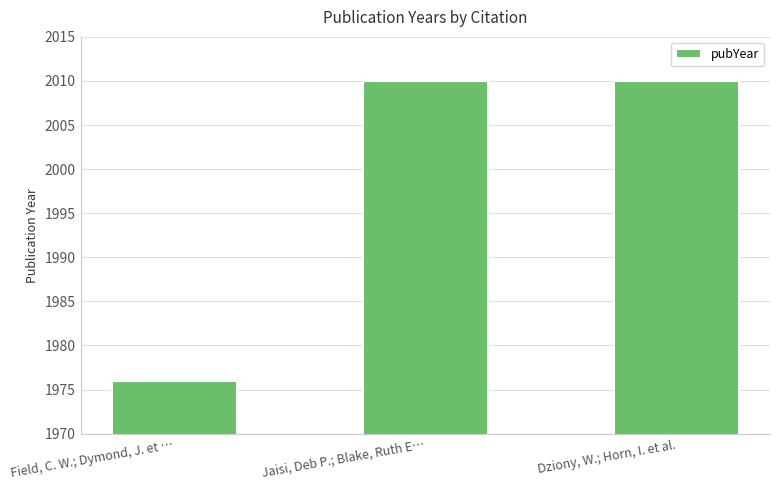

What is the label of the 2nd bar from the left?

Jaisi, Deb P.; Blake, Ruth E…